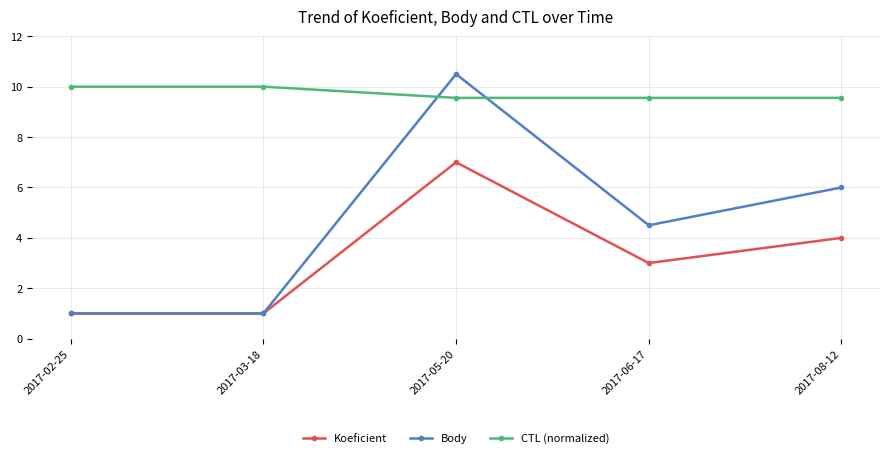

What is the label of the 4th point from the right?

2017-03-18